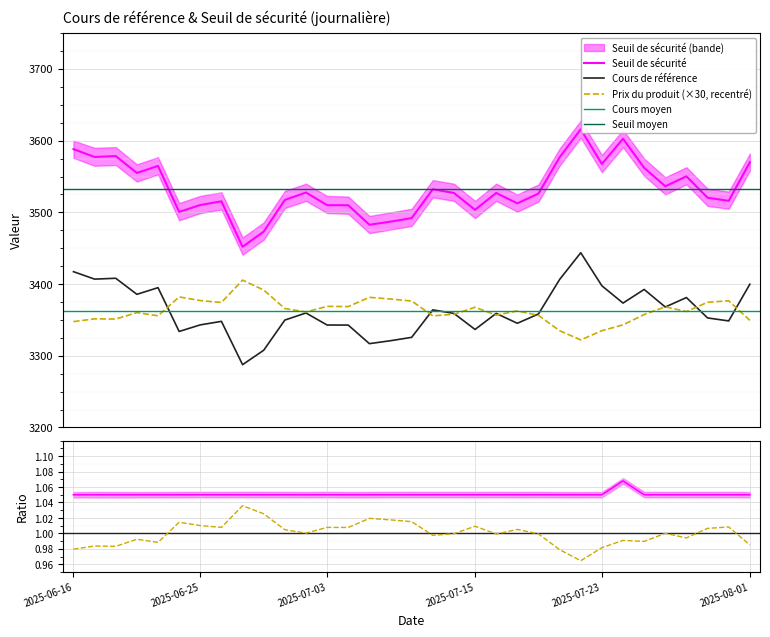

What is the spread (max minus min) of values at 2025-06-23?

209.0